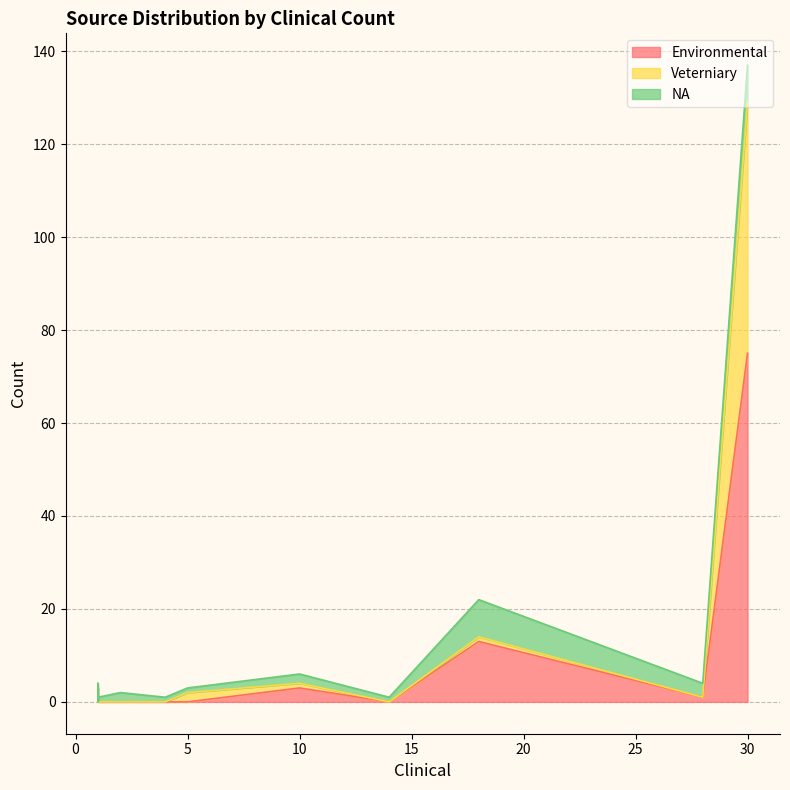

How many series are shown in this chart?

3